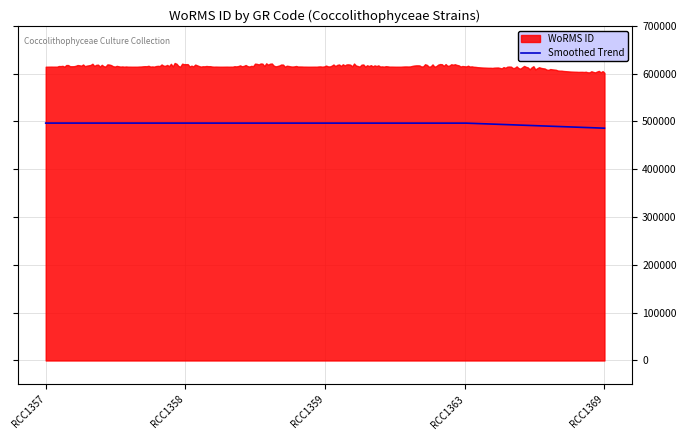

What is the minimum value for Smoothed Trend?

485918.4